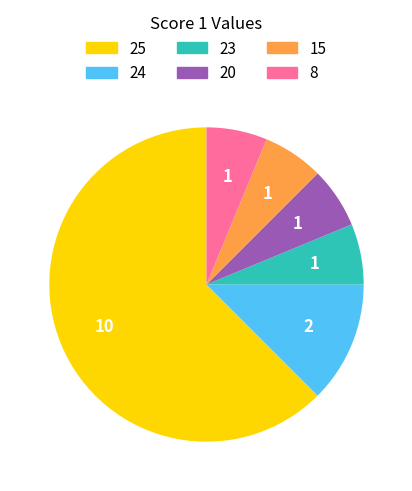

Is there any slice that represents more than half of the pie?

Yes